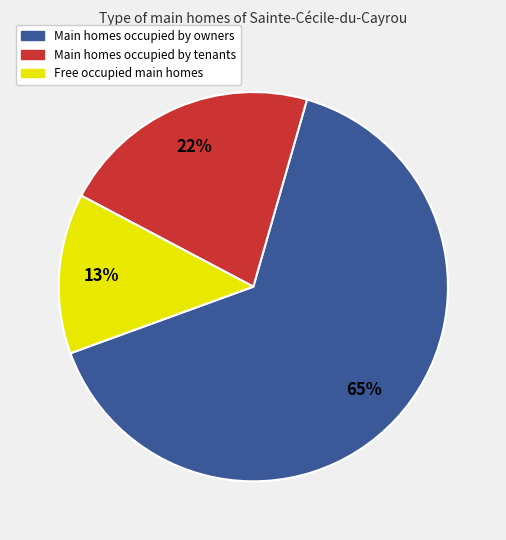

To the nearest percent, what is the difference between the largest and smallest slice percentages?

52%